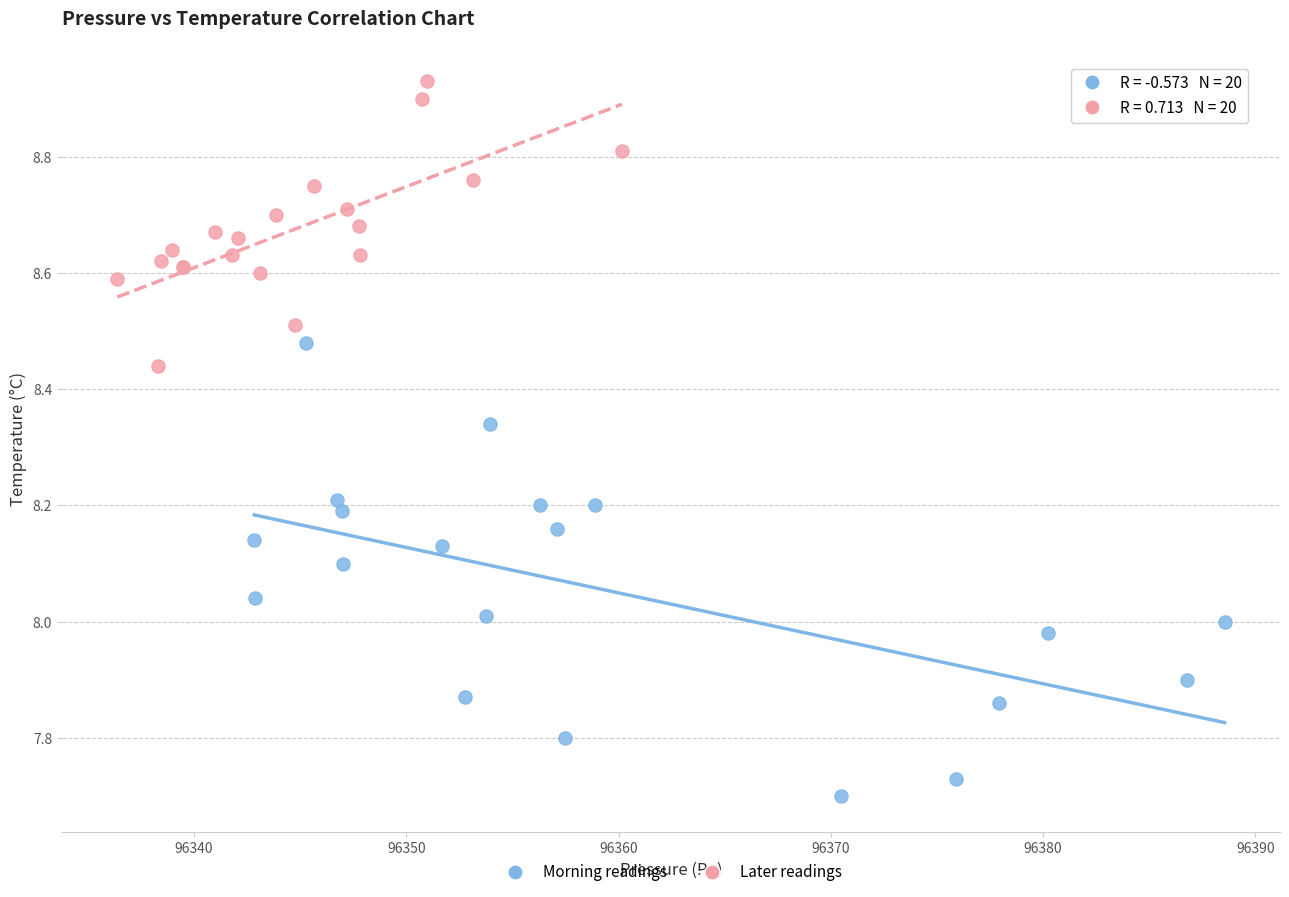

What are all the series names shown in the legend?

Morning readings, Later readings